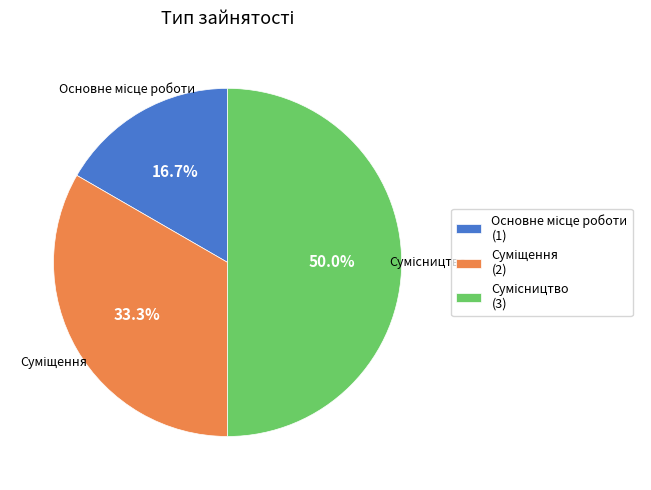

Count the number of slices in the pie.

3